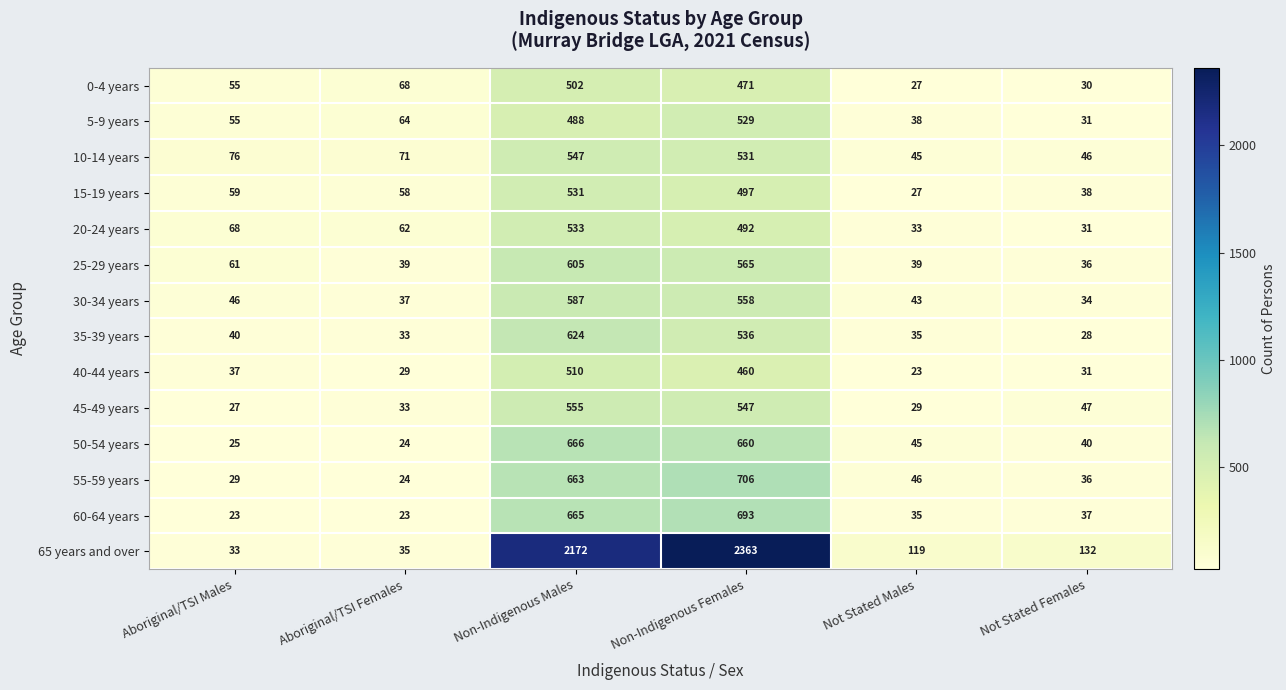

List the series in order of their peak value, lowest first.

0-4 years, 40-44 years, 5-9 years, 15-19 years, 20-24 years, 10-14 years, 45-49 years, 30-34 years, 25-29 years, 35-39 years, 50-54 years, 60-64 years, 55-59 years, 65 years and over